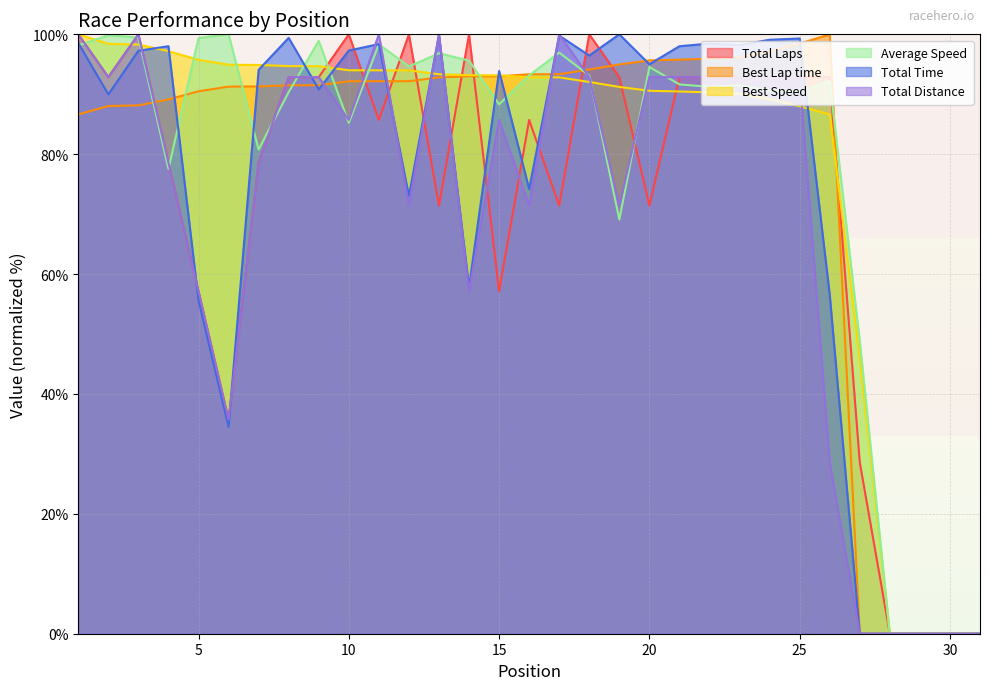

Between 21 and 24, which series saw the biggest shift?

Best Lap time